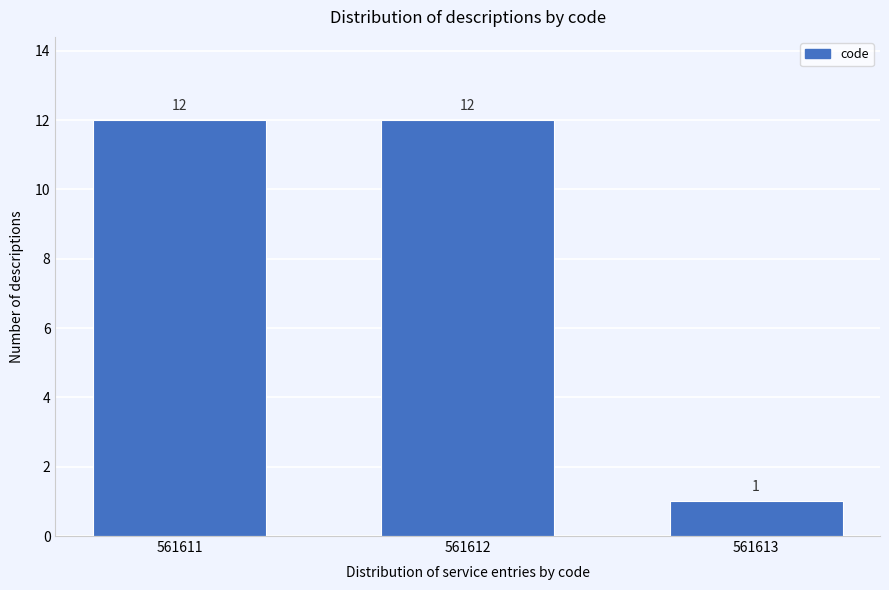

Reading left to right, transcribe all the data shown in this chart.

12	12	1